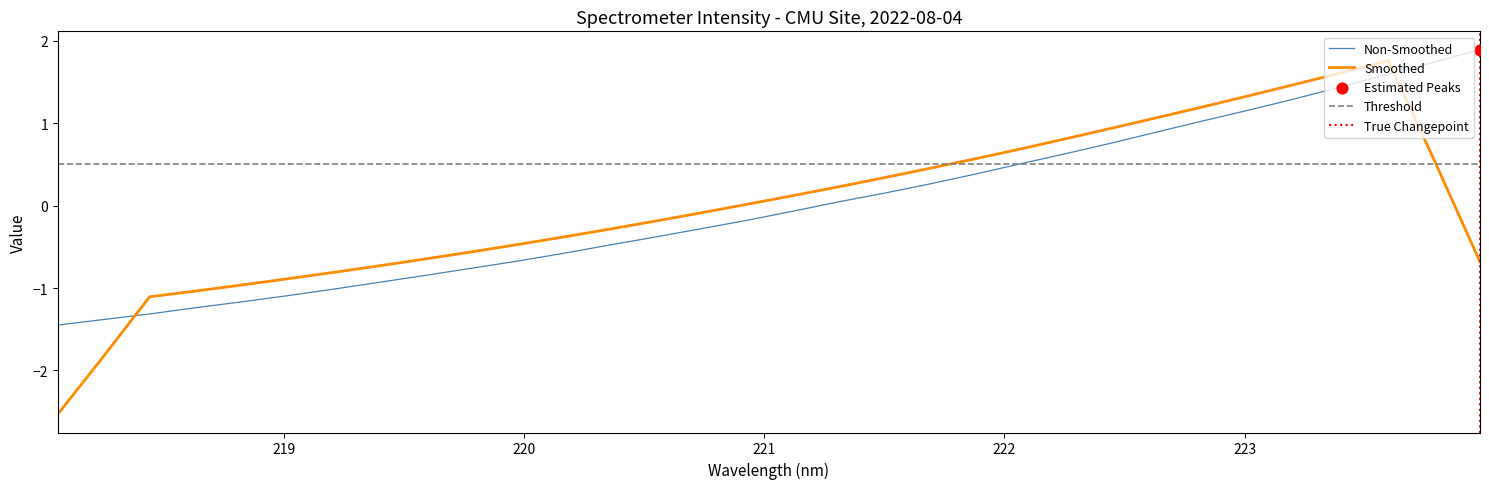

What is the maximum value for Non-Smoothed?

1.9